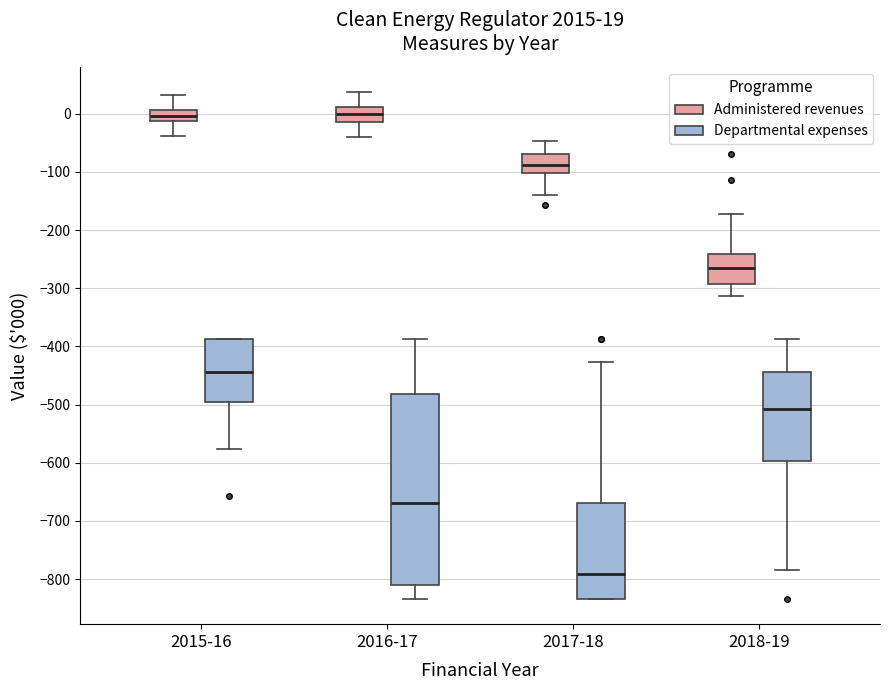

Comparing the boxes themselves (not the whiskers), which one is the tallest?

2016-17 (Departmental expenses)